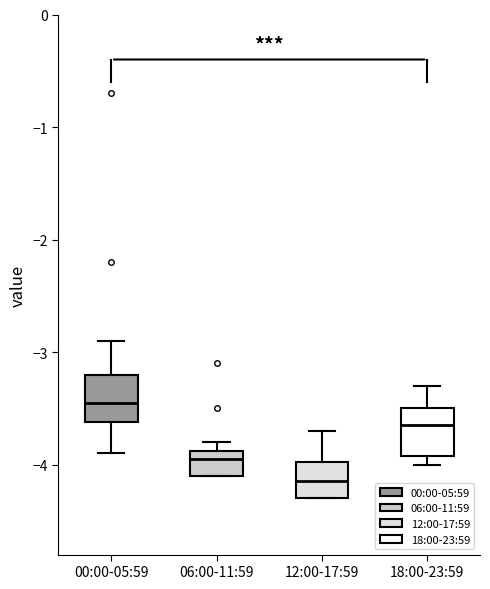

Which box's median line is the highest?

00:00-05:59